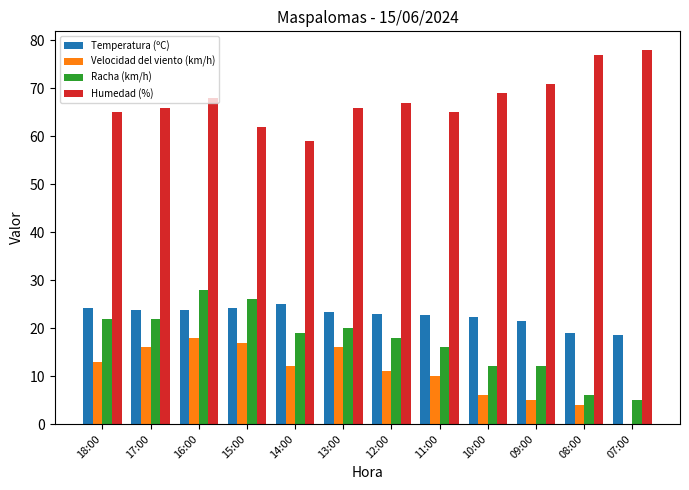

Between 18:00 and 14:00, which series saw the biggest shift?

Humedad (%)